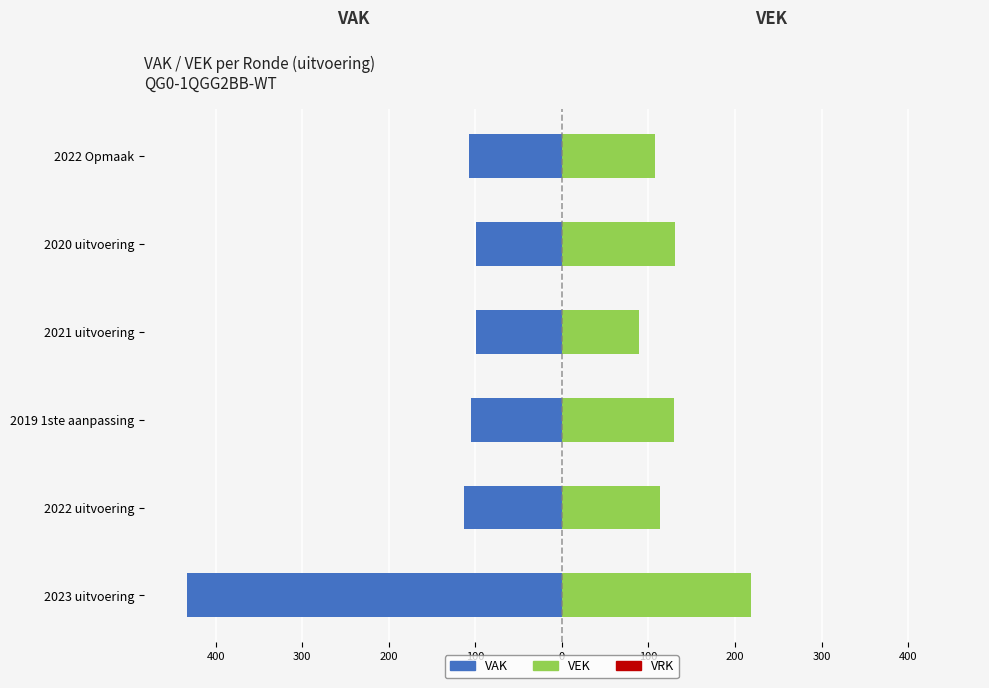

Reading left to right, what are all the values shown in this chart?

VAK: -433.0	-113.0	-105.0	-99.0	-99.0	-107.0
VEK: 218.0	113.0	130.0	89.0	131.0	107.0
VRK (left): 0.5	0.5	0.5	0.5	0.5	0.5
VRK (right): 0.5	0.5	0.5	0.5	0.5	0.5